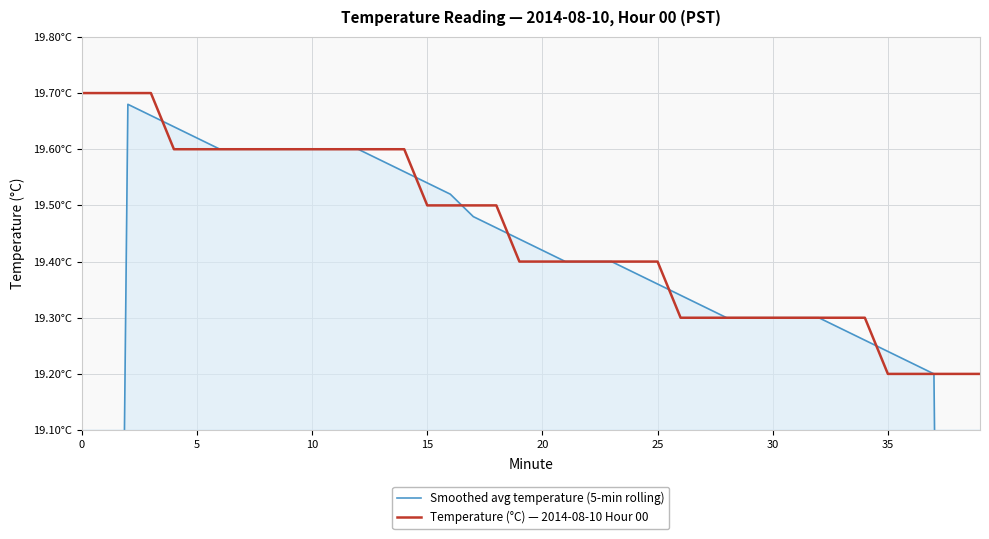

What is the label of the 25th point from the left?

24